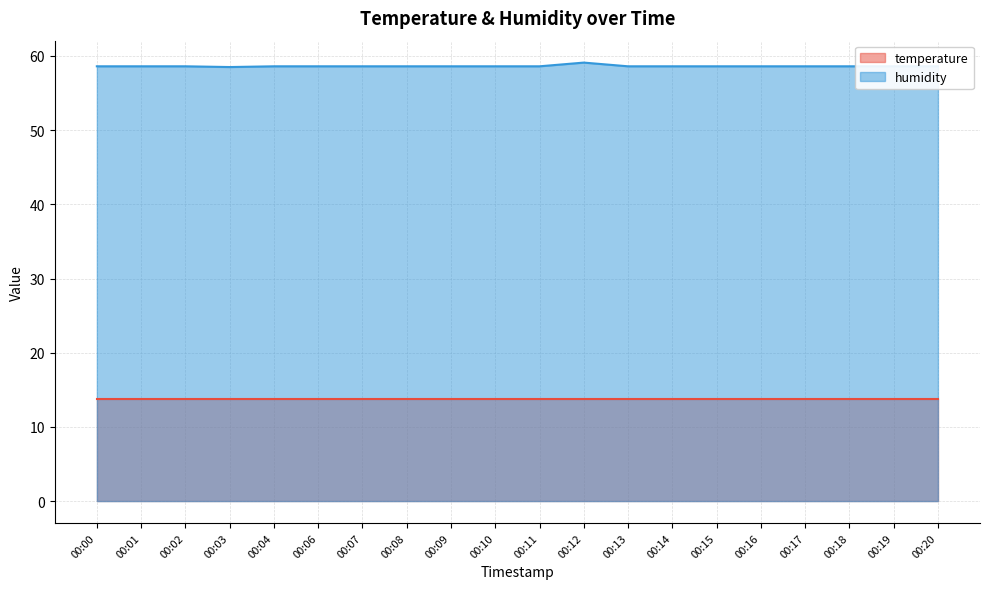

At which category does the chart reach its peak across all series?

00:12